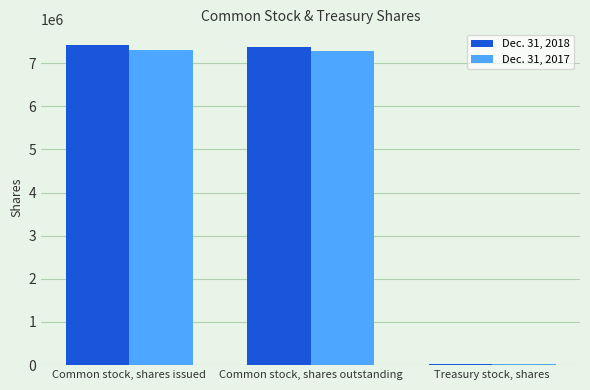

What position from the left is Common stock, shares issued?

1